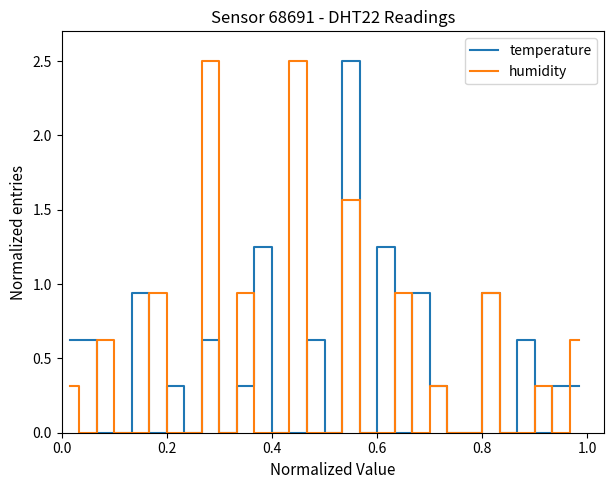

What is the greatest value displayed?

2.5